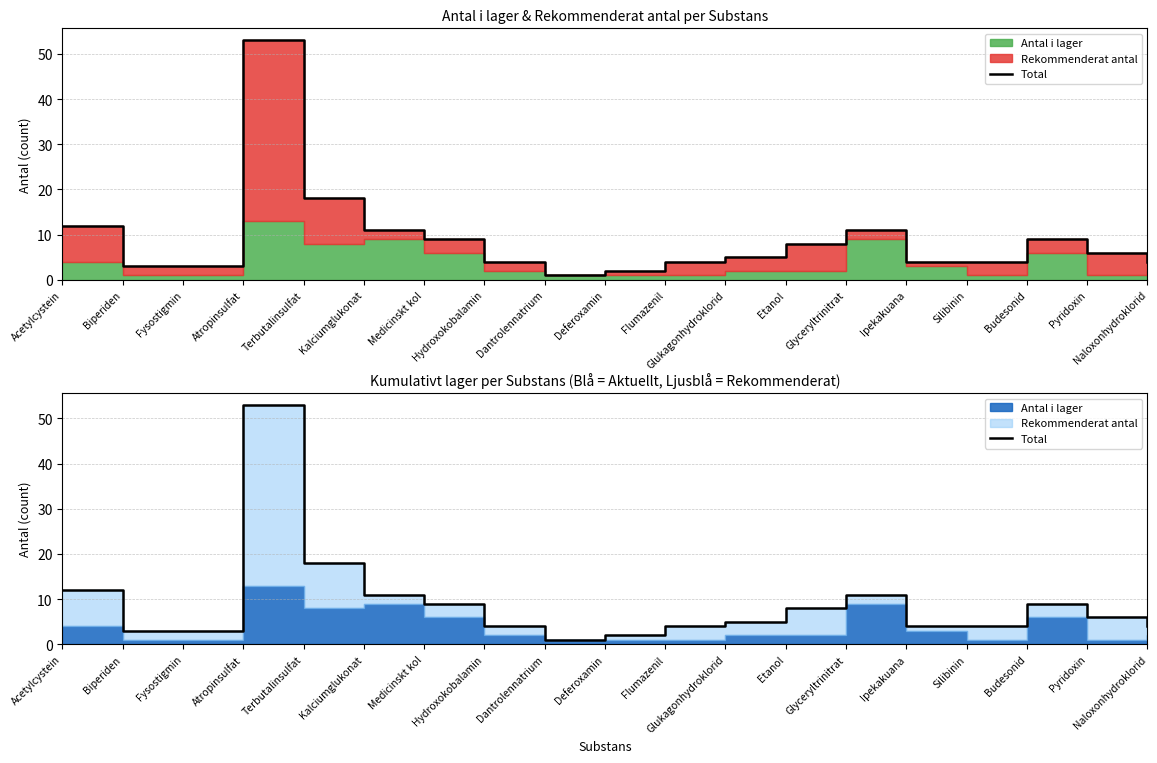

What position from the right is Fysostigmin?

17